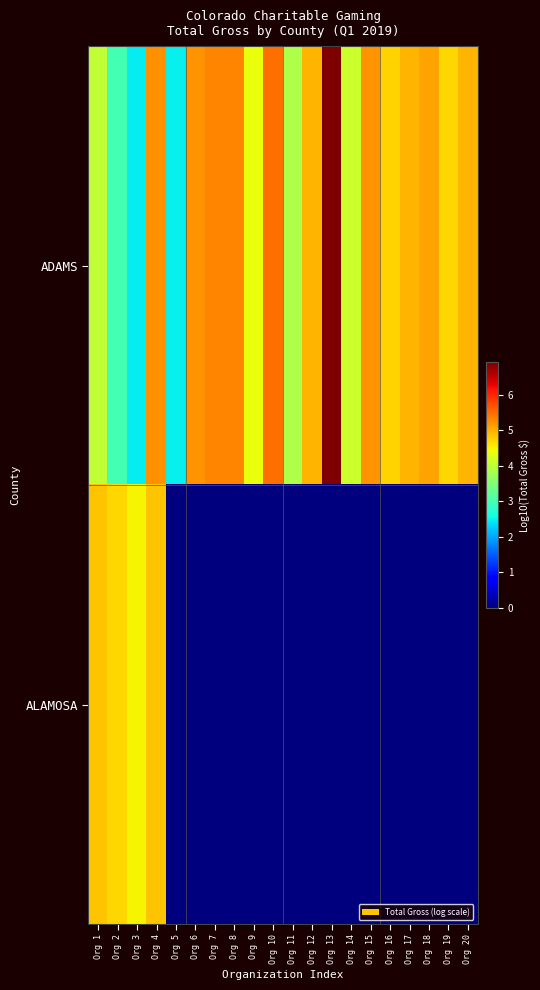

Between Org 16 and Org 13, which is larger?

Org 13